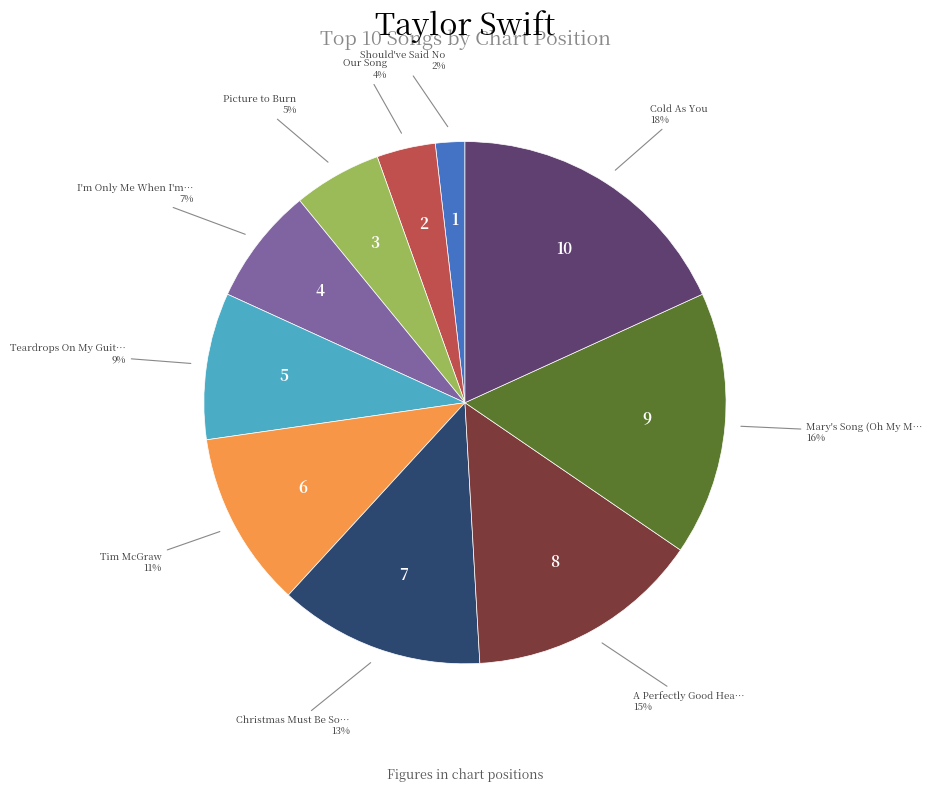

How many slices are in this pie chart?

10